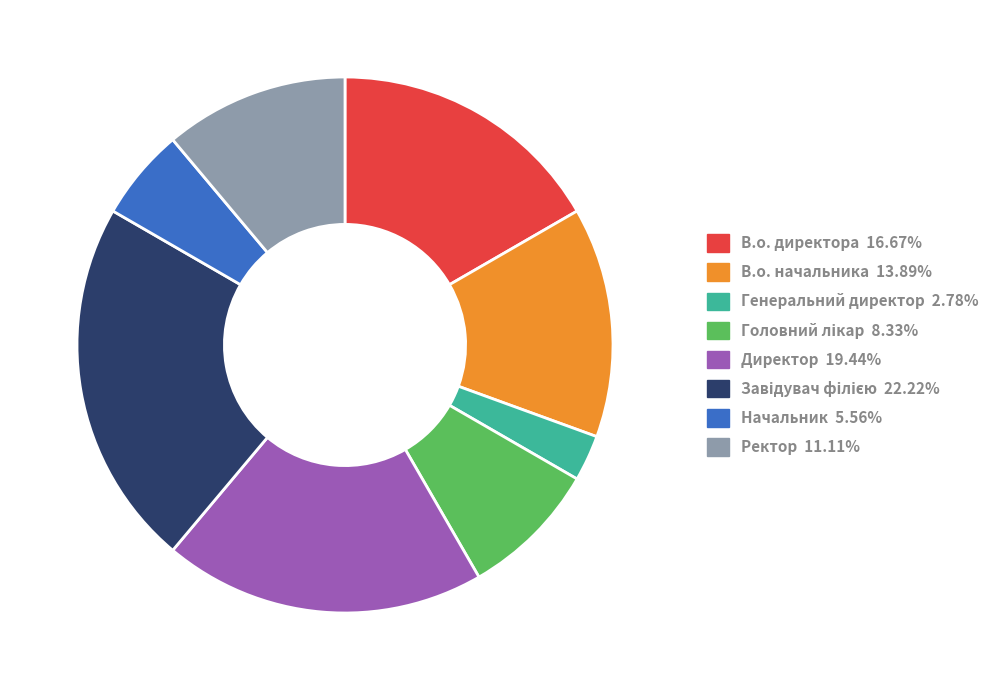

The Директор slice represents 19% of the pie. True or false?

True